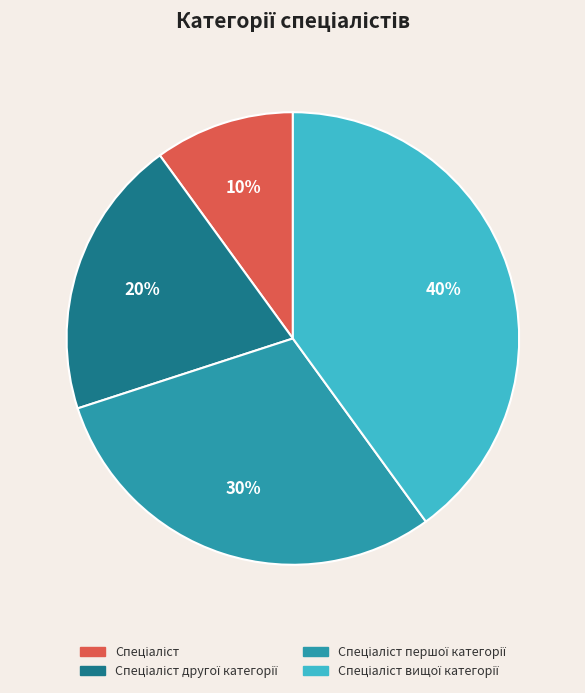

To the nearest percent, what is the average slice percentage?

25%